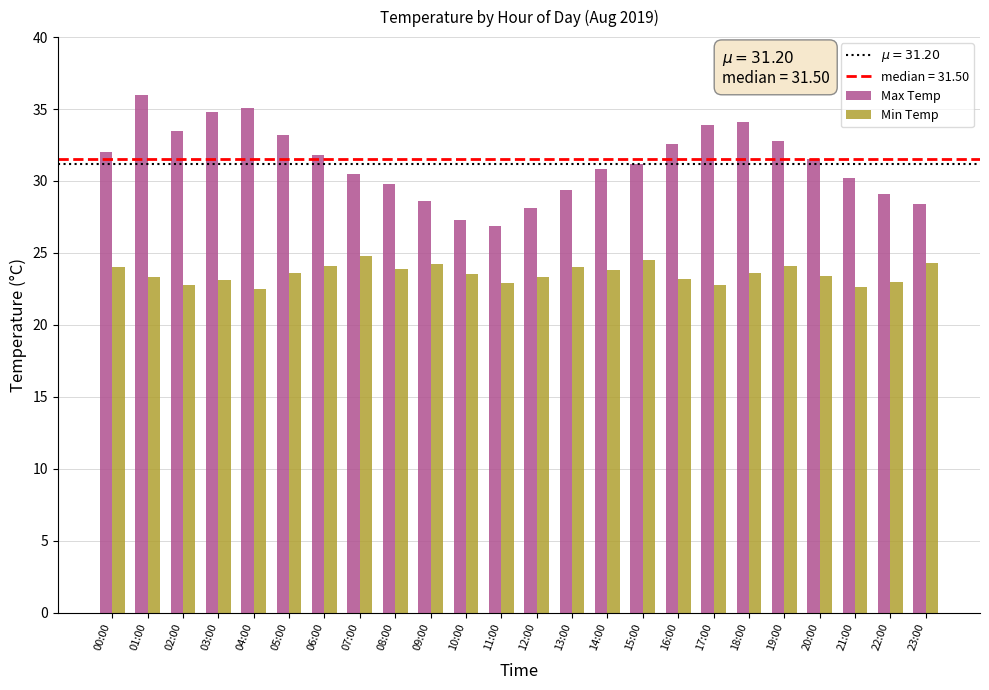

What is the difference between the highest and lowest values at 07:00?

5.7